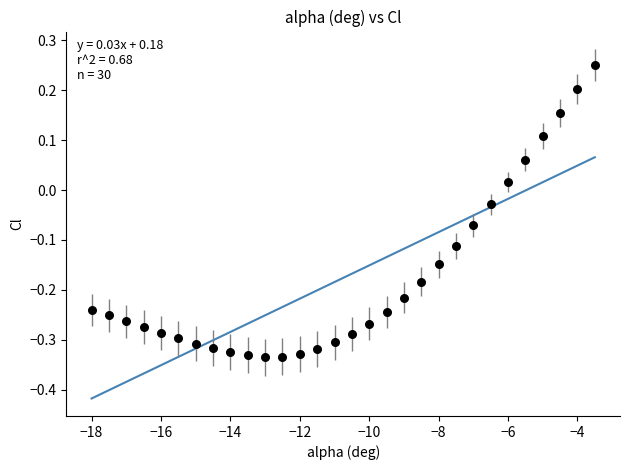

What is the range of Y values (max minus min)?

0.6